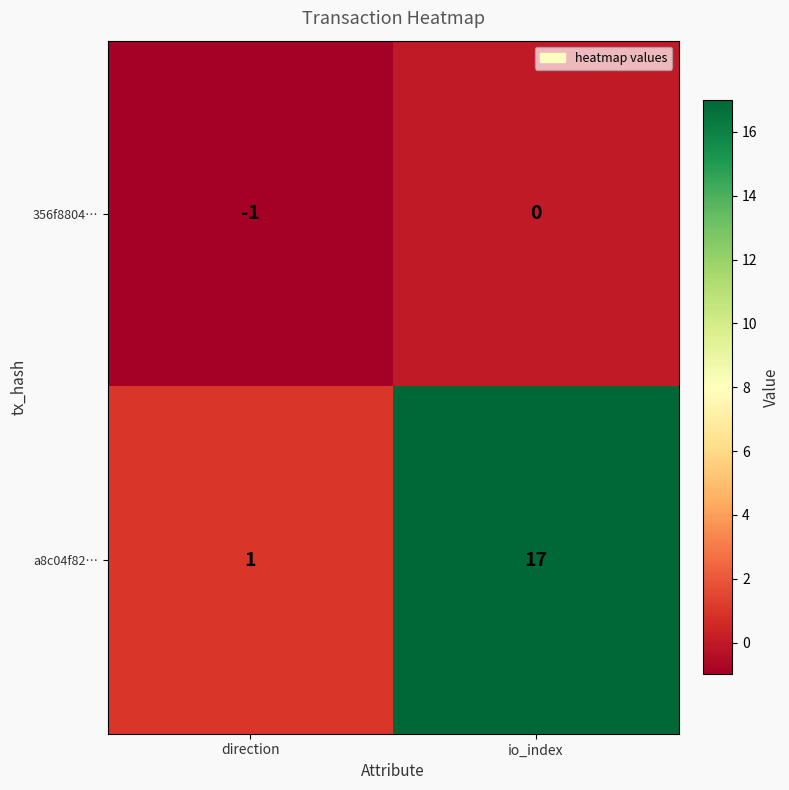

How many data points does each series have?

2